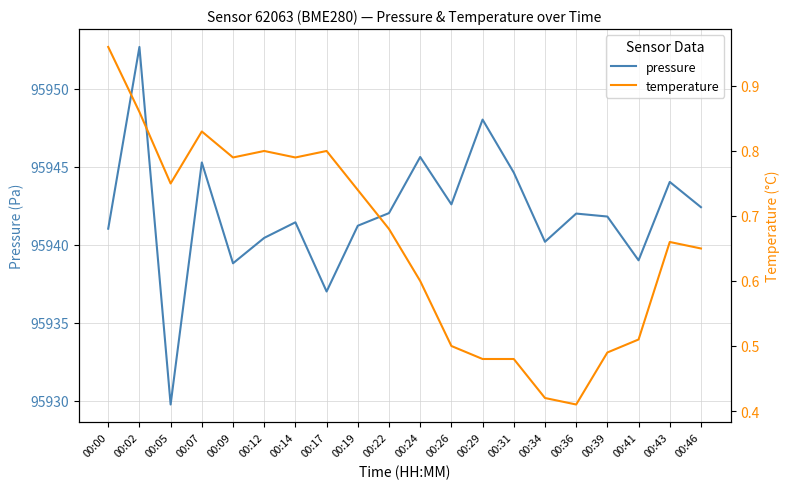

What are all the series names shown in the legend?

pressure, temperature